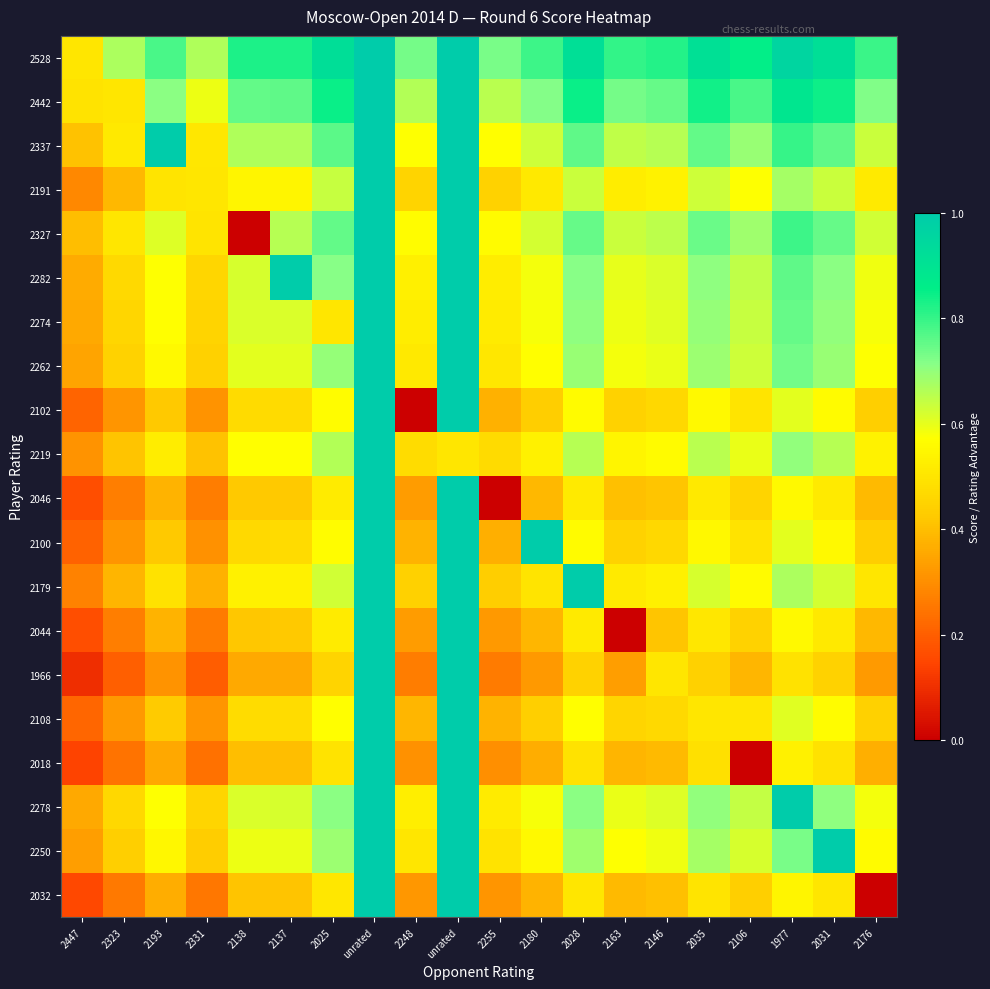

Which series changed the most between 2255 and 2146?

2046